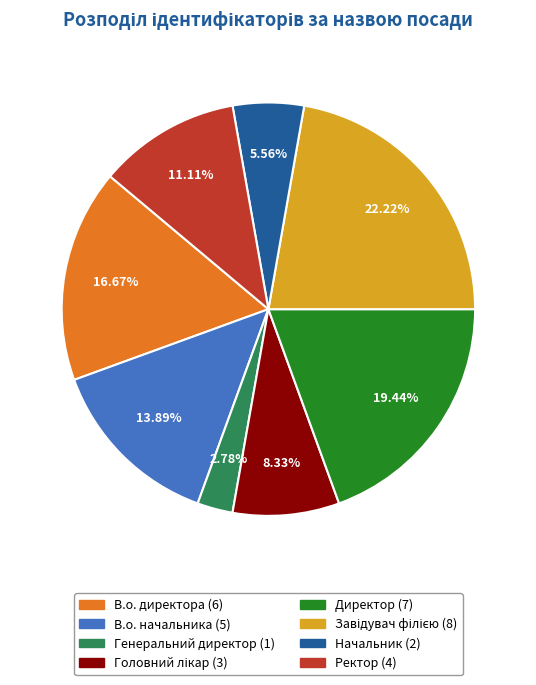

Which slice is the smallest?

Генеральний директор